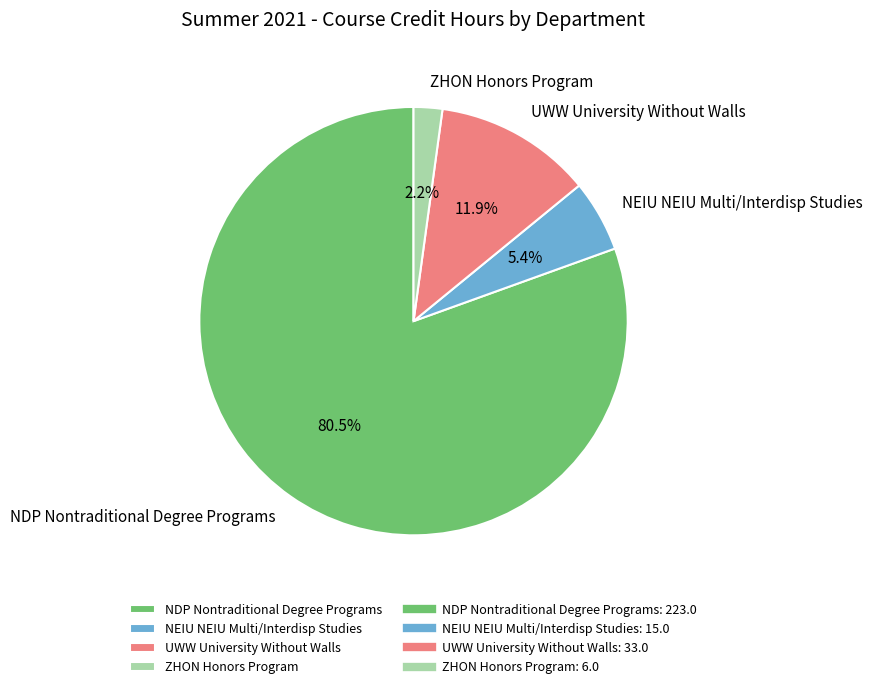

How many slices are in this pie chart?

4